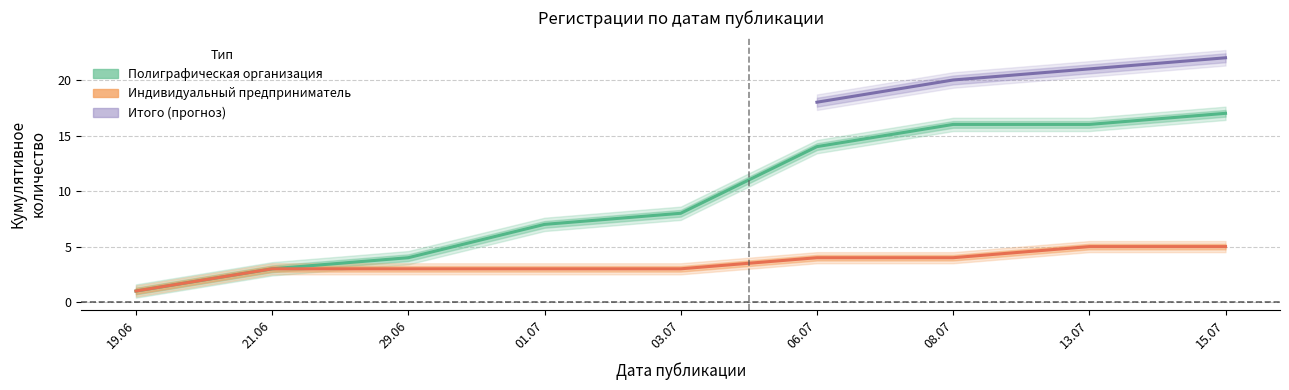

What is the minimum value shown in the chart?

1